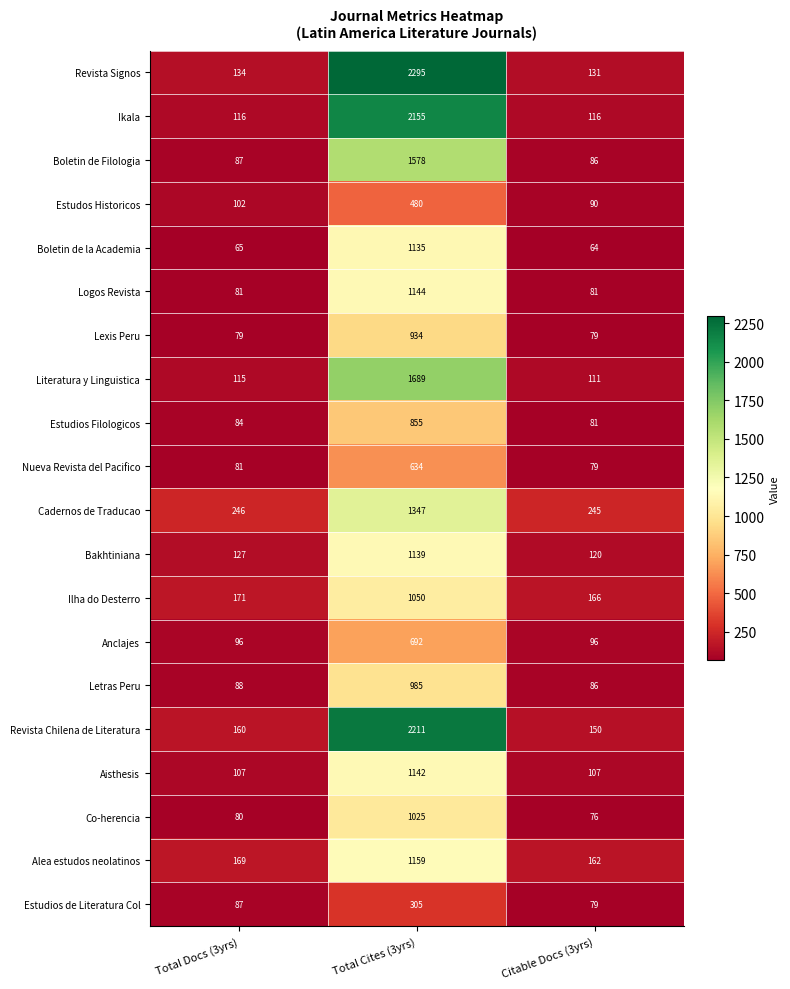

The Aisthesis series shows 180 at Citable Docs (3yrs). True or false?

False